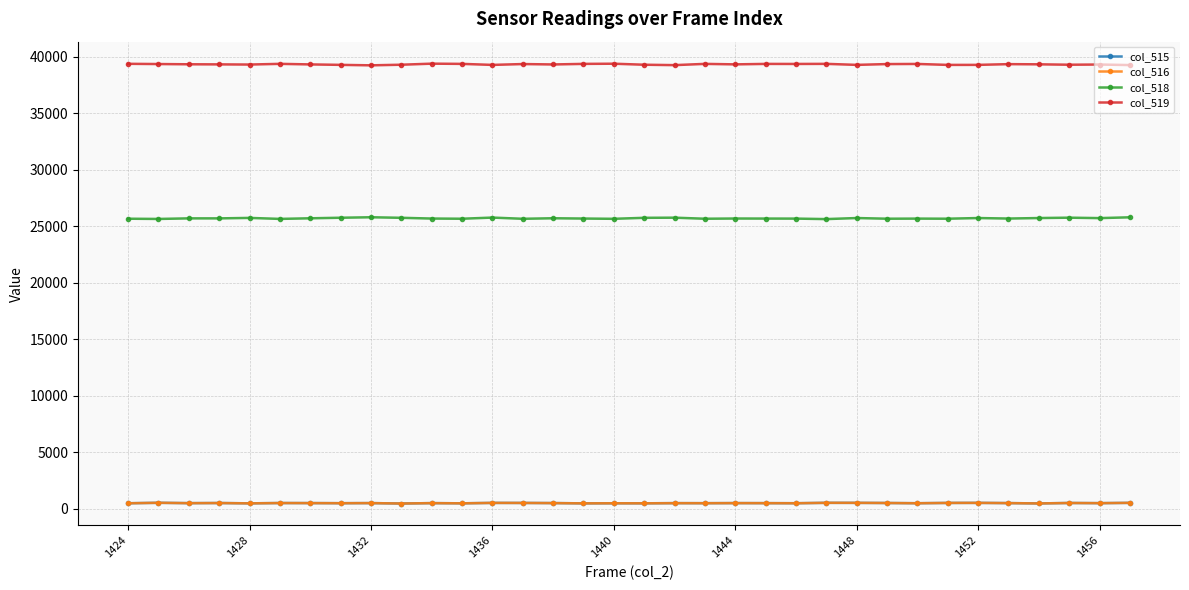

At how many categories does at least one series exceed 34327?

34